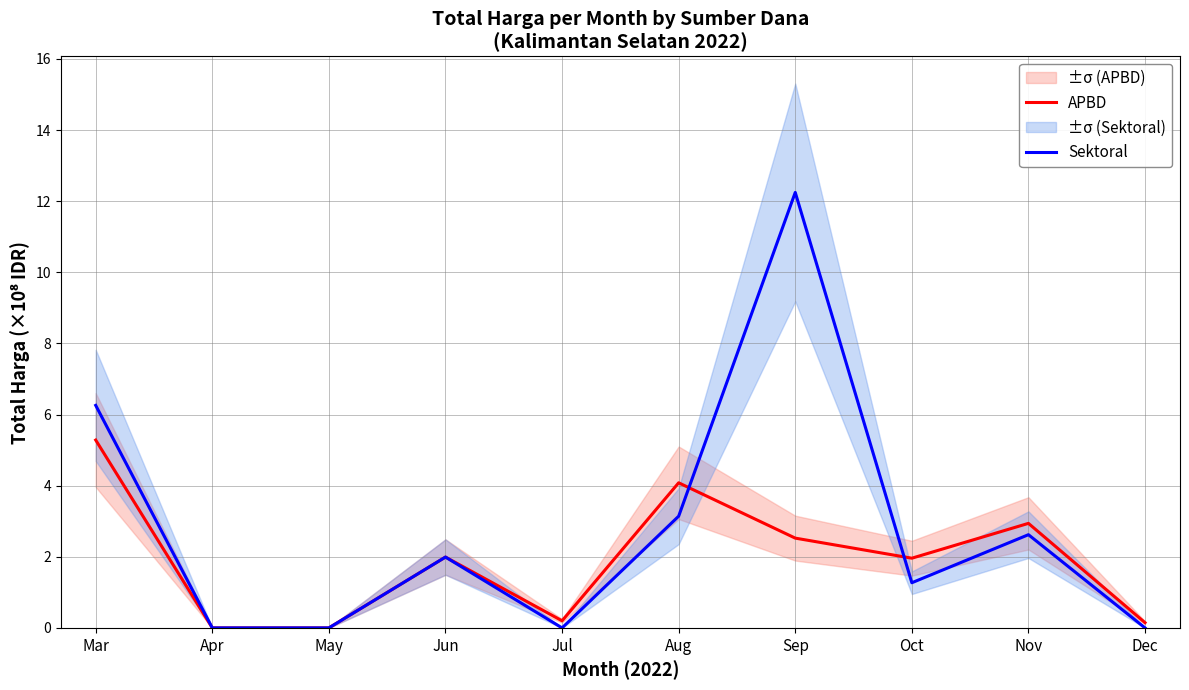

What is the sum of all APBD values?

19.1